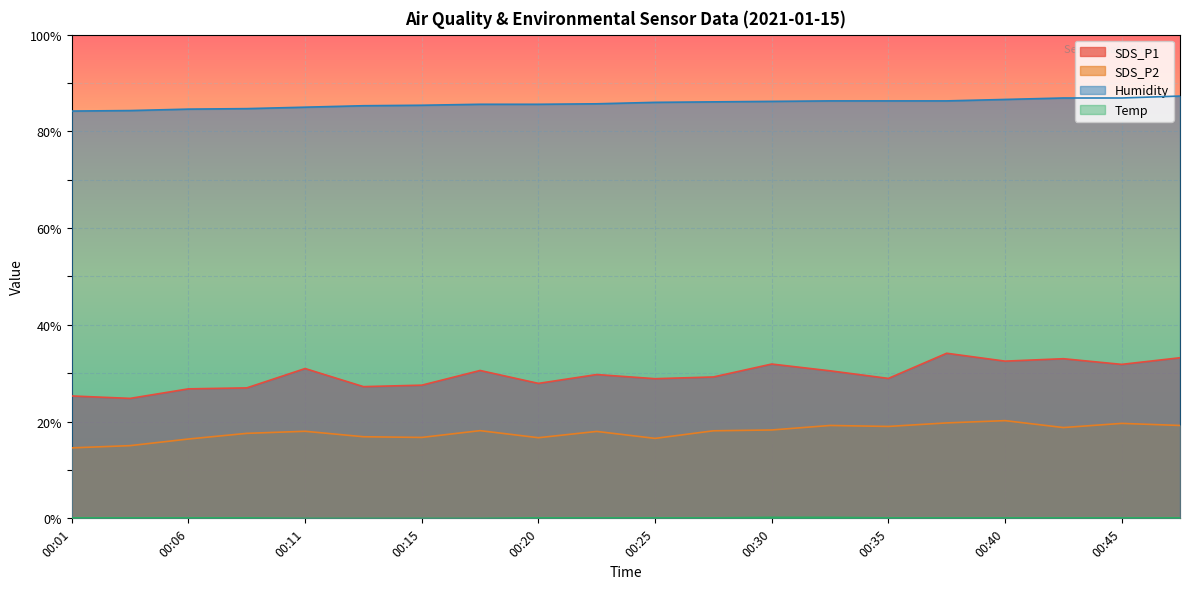

What is the average value of the Humidity series?

85.8